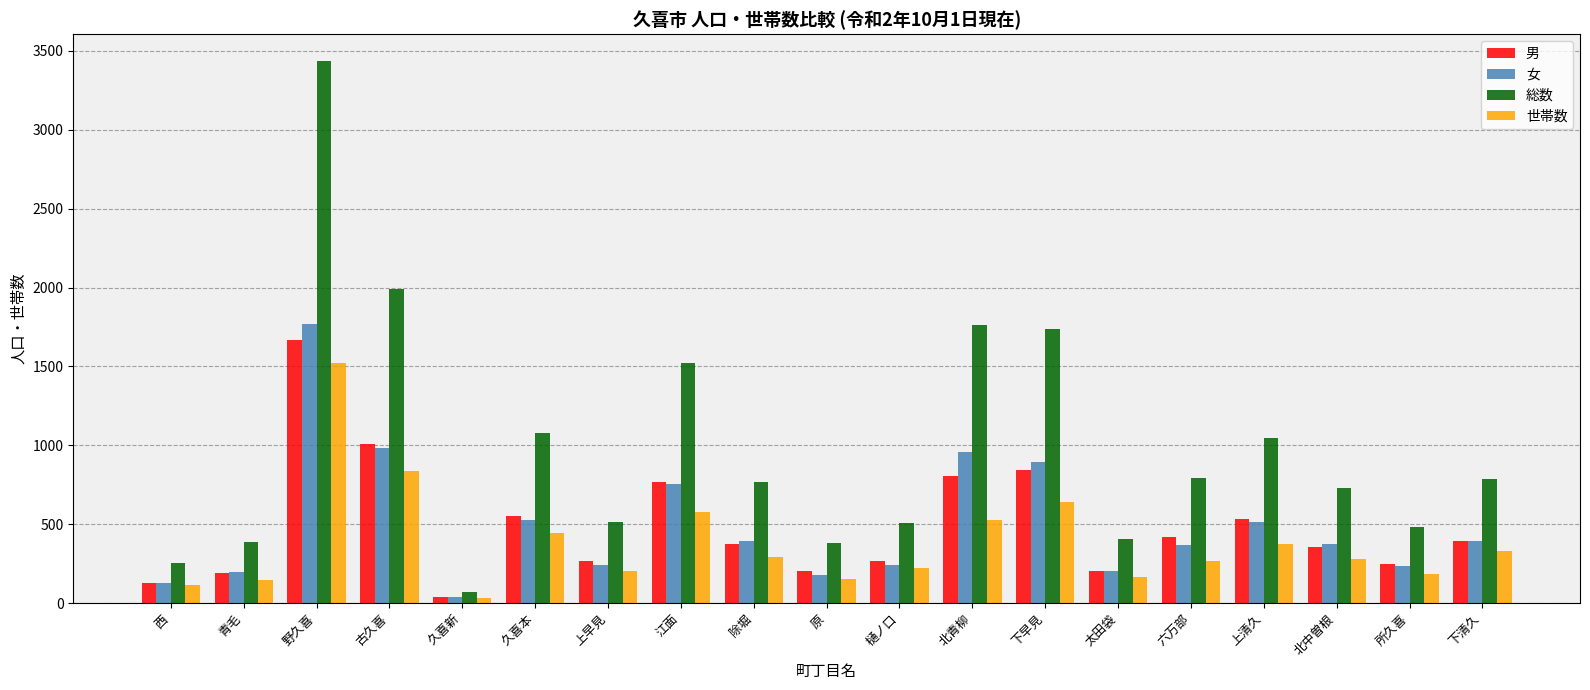

What is the maximum value shown in the chart?

3434